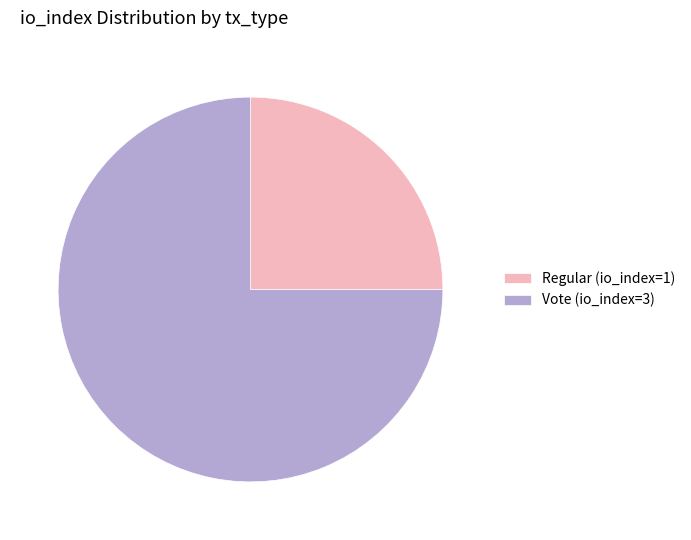

The Vote (io_index=3) slice represents 75% of the pie. True or false?

True